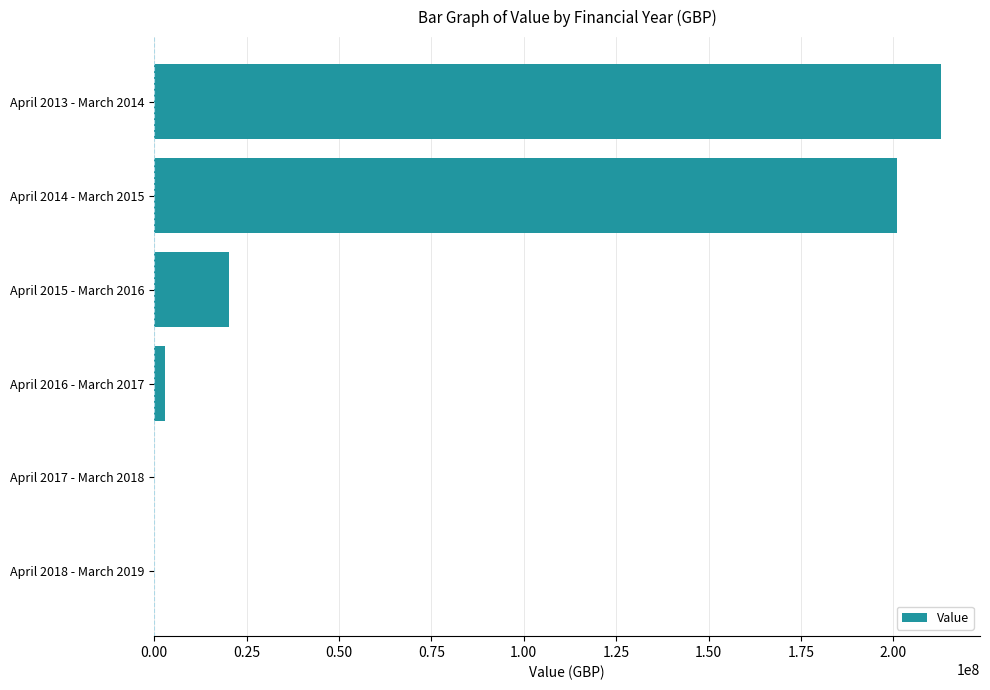

What is the sum of all values?

436966903